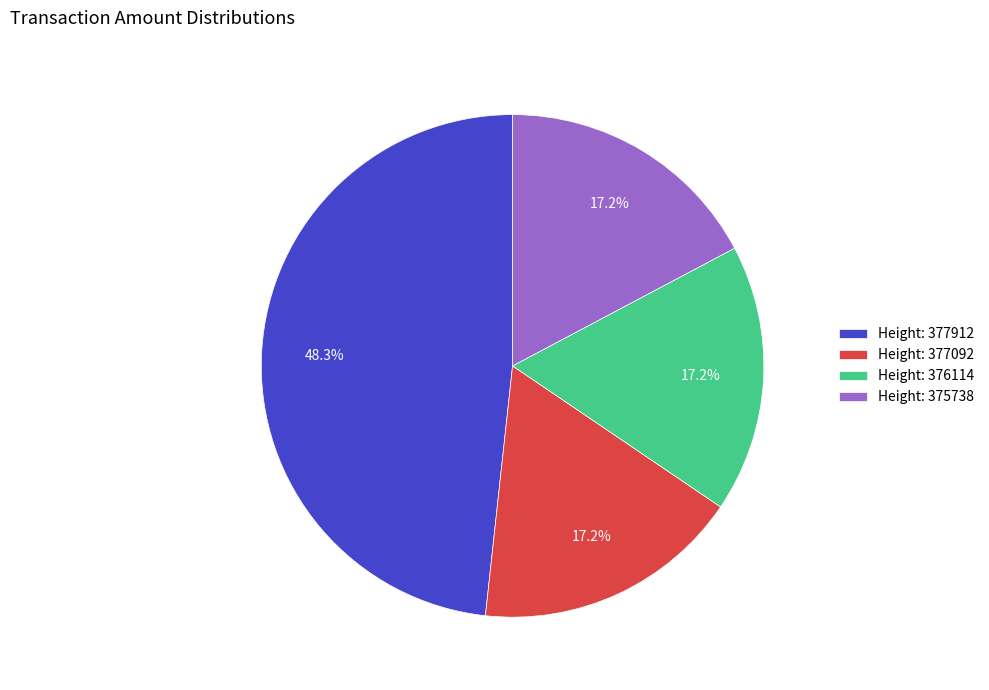

What is the largest slice in the pie chart?

Height: 377912